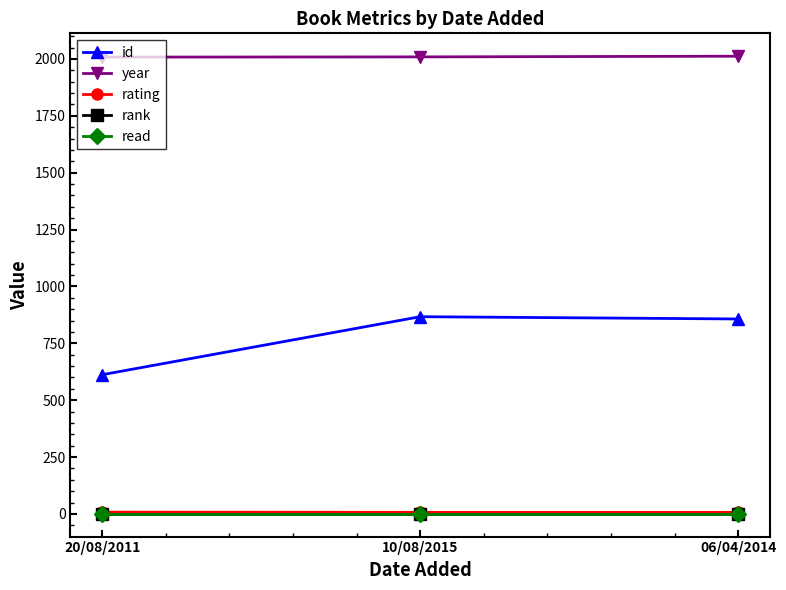

Does the chart have visible grid lines?

No